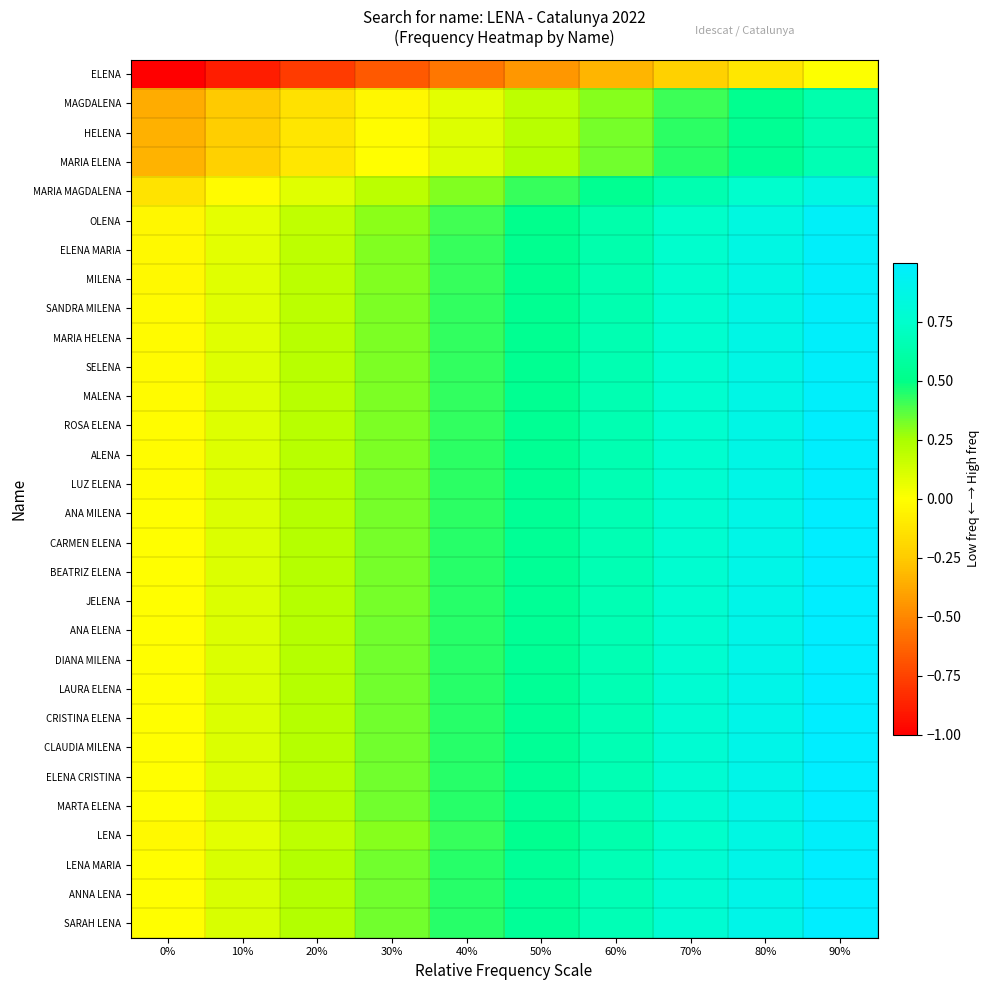

Reading left to right, extract all data points from this chart.

ELENA: 0%=-1.0	10%=-0.9	20%=-0.8	30%=-0.7	40%=-0.6	50%=-0.4	60%=-0.3	70%=-0.2	80%=-0.1	90%=0.0
MAGDALENA: 0%=-0.4	10%=-0.3	20%=-0.1	30%=-0.0	40%=0.1	50%=0.2	60%=0.3	70%=0.4	80%=0.5	90%=0.6
HELENA: 0%=-0.3	10%=-0.2	20%=-0.1	30%=-0.0	40%=0.1	50%=0.2	60%=0.3	70%=0.4	80%=0.5	90%=0.7
MARIA ELENA: 0%=-0.3	10%=-0.2	20%=-0.1	30%=-0.0	40%=0.1	50%=0.2	60%=0.3	70%=0.4	80%=0.6	90%=0.7
MARIA MAGDALENA: 0%=-0.1	10%=-0.0	20%=0.1	30%=0.2	40%=0.3	50%=0.4	60%=0.5	70%=0.6	80%=0.8	90%=0.9
OLENA: 0%=-0.0	10%=0.1	20%=0.2	30%=0.3	40%=0.4	50%=0.5	60%=0.6	70%=0.7	80%=0.9	90%=1.0
ELENA MARIA: 0%=-0.0	10%=0.1	20%=0.2	30%=0.3	40%=0.4	50%=0.5	60%=0.6	70%=0.8	80%=0.9	90%=1.0
MILENA: 0%=-0.0	10%=0.1	20%=0.2	30%=0.3	40%=0.4	50%=0.5	60%=0.6	70%=0.8	80%=0.9	90%=1.0
SANDRA MILENA: 0%=-0.0	10%=0.1	20%=0.2	30%=0.3	40%=0.4	50%=0.5	60%=0.6	70%=0.8	80%=0.9	90%=1.0
MARIA HELENA: 0%=-0.0	10%=0.1	20%=0.2	30%=0.3	40%=0.4	50%=0.5	60%=0.6	70%=0.8	80%=0.9	90%=1.0
SELENA: 0%=-0.0	10%=0.1	20%=0.2	30%=0.3	40%=0.4	50%=0.5	60%=0.6	70%=0.8	80%=0.9	90%=1.0
MALENA: 0%=-0.0	10%=0.1	20%=0.2	30%=0.3	40%=0.4	50%=0.5	60%=0.6	70%=0.8	80%=0.9	90%=1.0
ROSA ELENA: 0%=-0.0	10%=0.1	20%=0.2	30%=0.3	40%=0.4	50%=0.5	60%=0.7	70%=0.8	80%=0.9	90%=1.0
ALENA: 0%=-0.0	10%=0.1	20%=0.2	30%=0.3	40%=0.4	50%=0.5	60%=0.7	70%=0.8	80%=0.9	90%=1.0
LUZ ELENA: 0%=-0.0	10%=0.1	20%=0.2	30%=0.3	40%=0.4	50%=0.5	60%=0.7	70%=0.8	80%=0.9	90%=1.0
ANA MILENA: 0%=-0.0	10%=0.1	20%=0.2	30%=0.3	40%=0.4	50%=0.5	60%=0.7	70%=0.8	80%=0.9	90%=1.0
CARMEN ELENA: 0%=-0.0	10%=0.1	20%=0.2	30%=0.3	40%=0.4	50%=0.5	60%=0.7	70%=0.8	80%=0.9	90%=1.0
BEATRIZ ELENA: 0%=-0.0	10%=0.1	20%=0.2	30%=0.3	40%=0.4	50%=0.5	60%=0.7	70%=0.8	80%=0.9	90%=1.0
JELENA: 0%=-0.0	10%=0.1	20%=0.2	30%=0.3	40%=0.4	50%=0.5	60%=0.7	70%=0.8	80%=0.9	90%=1.0
ANA ELENA: 0%=-0.0	10%=0.1	20%=0.2	30%=0.3	40%=0.4	50%=0.6	60%=0.7	70%=0.8	80%=0.9	90%=1.0
DIANA MILENA: 0%=-0.0	10%=0.1	20%=0.2	30%=0.3	40%=0.4	50%=0.6	60%=0.7	70%=0.8	80%=0.9	90%=1.0
LAURA ELENA: 0%=-0.0	10%=0.1	20%=0.2	30%=0.3	40%=0.4	50%=0.6	60%=0.7	70%=0.8	80%=0.9	90%=1.0
CRISTINA ELENA: 0%=-0.0	10%=0.1	20%=0.2	30%=0.3	40%=0.4	50%=0.6	60%=0.7	70%=0.8	80%=0.9	90%=1.0
CLAUDIA MILENA: 0%=-0.0	10%=0.1	20%=0.2	30%=0.3	40%=0.4	50%=0.6	60%=0.7	70%=0.8	80%=0.9	90%=1.0
ELENA CRISTINA: 0%=-0.0	10%=0.1	20%=0.2	30%=0.3	40%=0.4	50%=0.6	60%=0.7	70%=0.8	80%=0.9	90%=1.0
MARTA ELENA: 0%=-0.0	10%=0.1	20%=0.2	30%=0.3	40%=0.4	50%=0.6	60%=0.7	70%=0.8	80%=0.9	90%=1.0
LENA: 0%=-0.0	10%=0.1	20%=0.2	30%=0.3	40%=0.4	50%=0.5	60%=0.6	70%=0.7	80%=0.9	90%=1.0
LENA MARIA: 0%=-0.0	10%=0.1	20%=0.2	30%=0.3	40%=0.4	50%=0.6	60%=0.7	70%=0.8	80%=0.9	90%=1.0
ANNA LENA: 0%=-0.0	10%=0.1	20%=0.2	30%=0.3	40%=0.4	50%=0.6	60%=0.7	70%=0.8	80%=0.9	90%=1.0
SARAH LENA: 0%=-0.0	10%=0.1	20%=0.2	30%=0.3	40%=0.4	50%=0.6	60%=0.7	70%=0.8	80%=0.9	90%=1.0